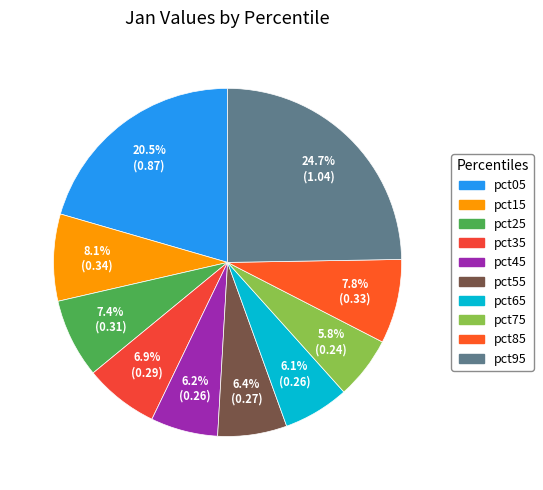

Which has a higher value, pct55 or pct45?

pct55